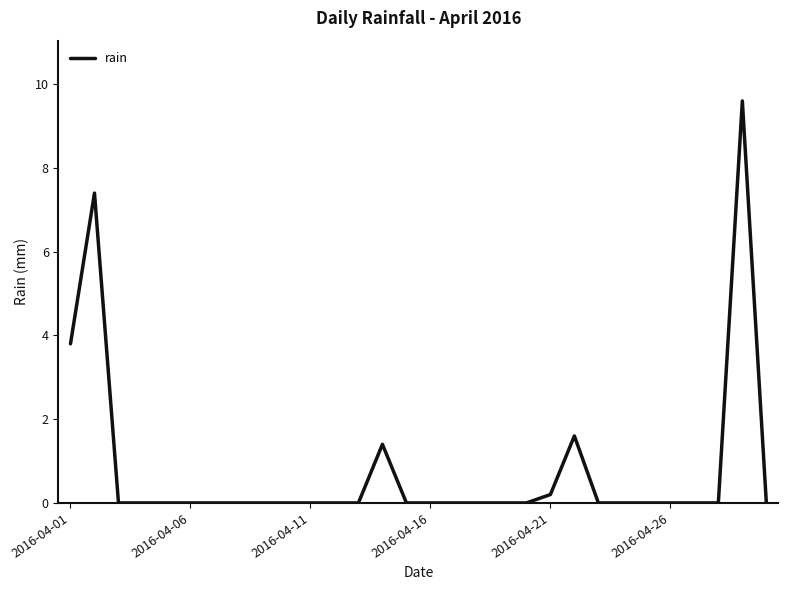

What is the difference between the second highest and minimum values?

7.4